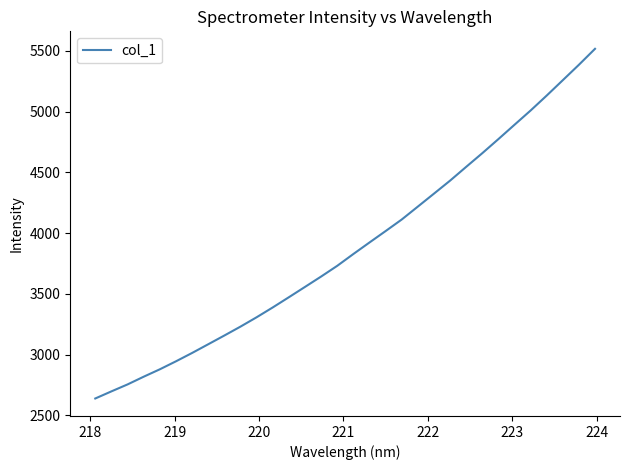

True or false: the data has more than 0 interior local peaks.

False